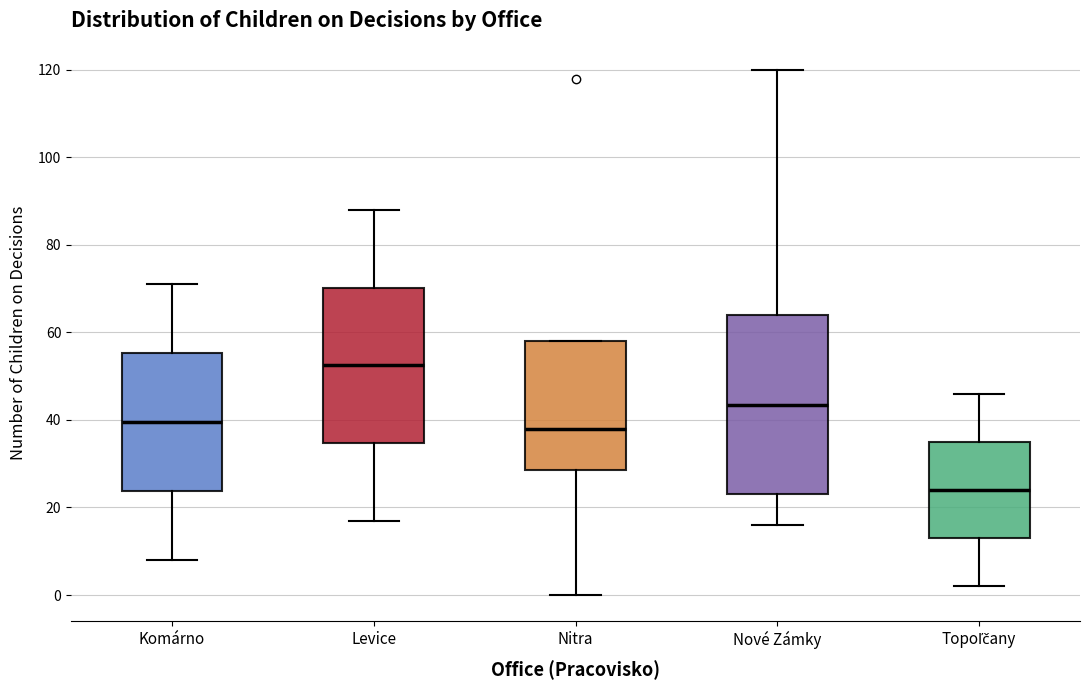

Reading left to right, transcribe this box plot: for each box, give where its median line is, the range the box spans, and where its two whiskers end, as read against the y-axis. The values are not printed on the chart, so give them approximately, as read against the axis.

Komárno: median 40, box 24 to 56, whiskers 8 to 72
Levice: median 52, box 34 to 70, whiskers 18 to 88
Nitra: median 38, box 28 to 58, whiskers 0 to 58
Nové Zámky: median 44, box 24 to 64, whiskers 16 to 120
Topoľčany: median 24, box 14 to 36, whiskers 2 to 46